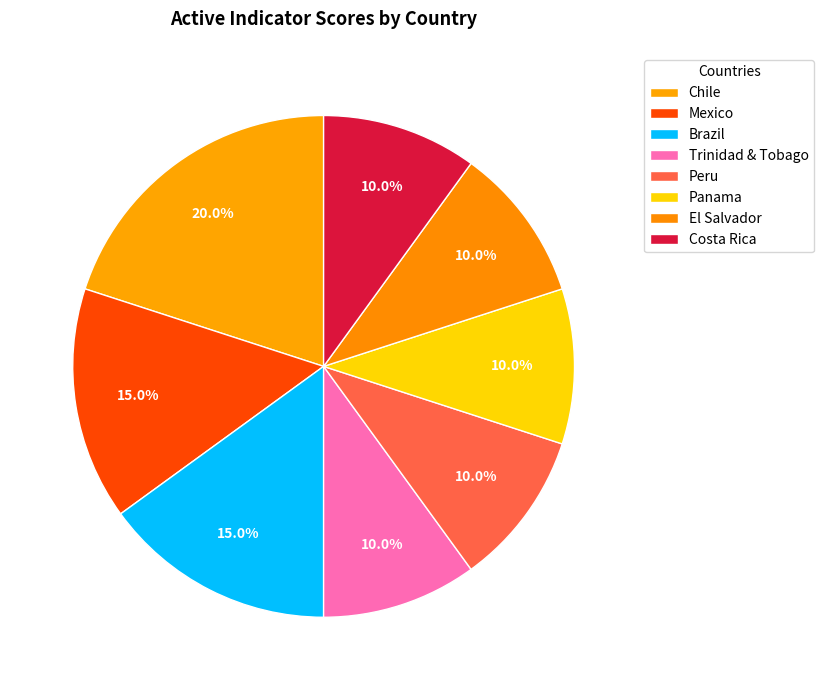

How many segments does this pie chart have?

8